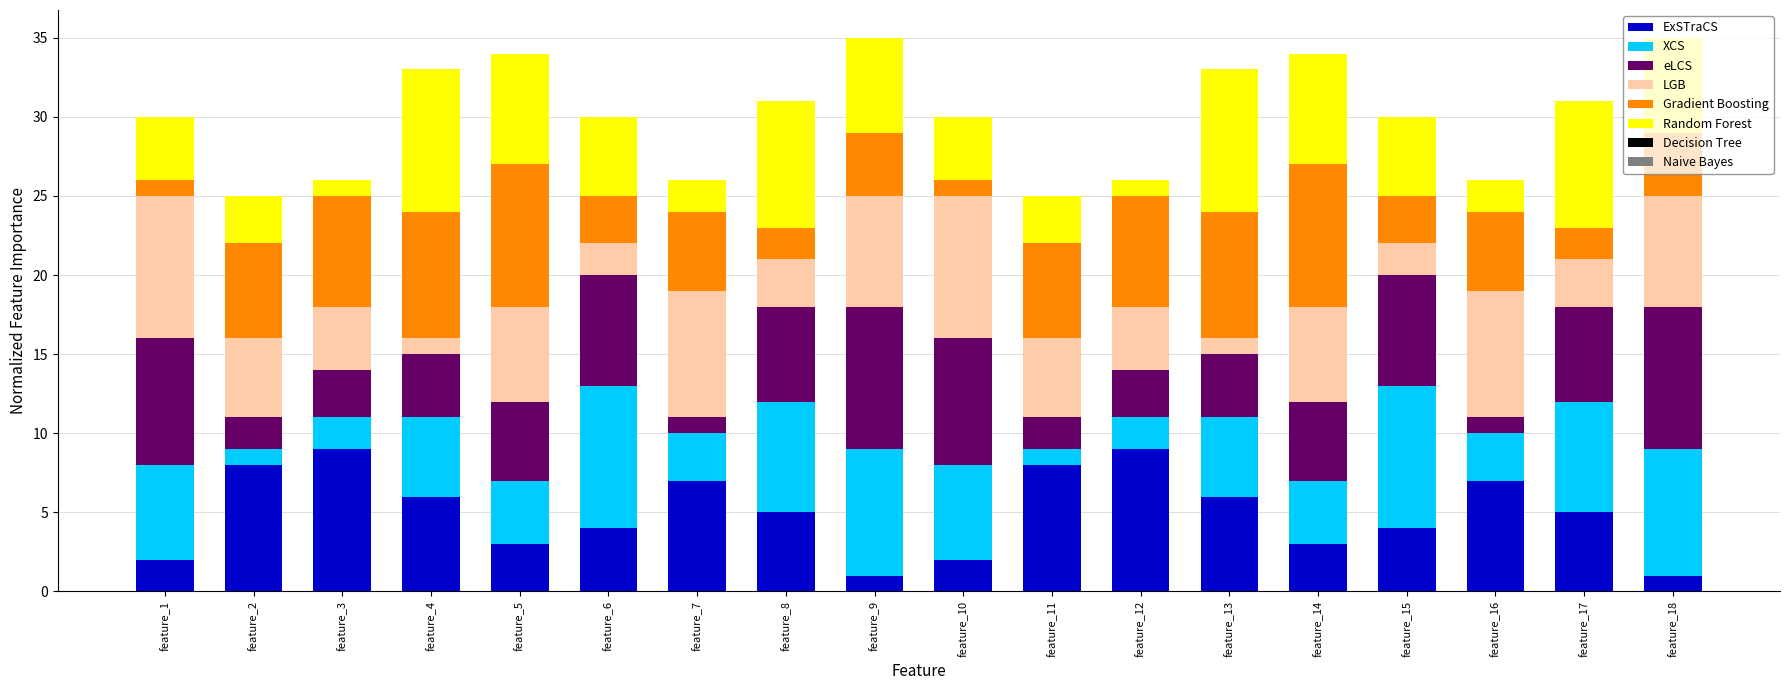

Does the chart contain any negative values?

No